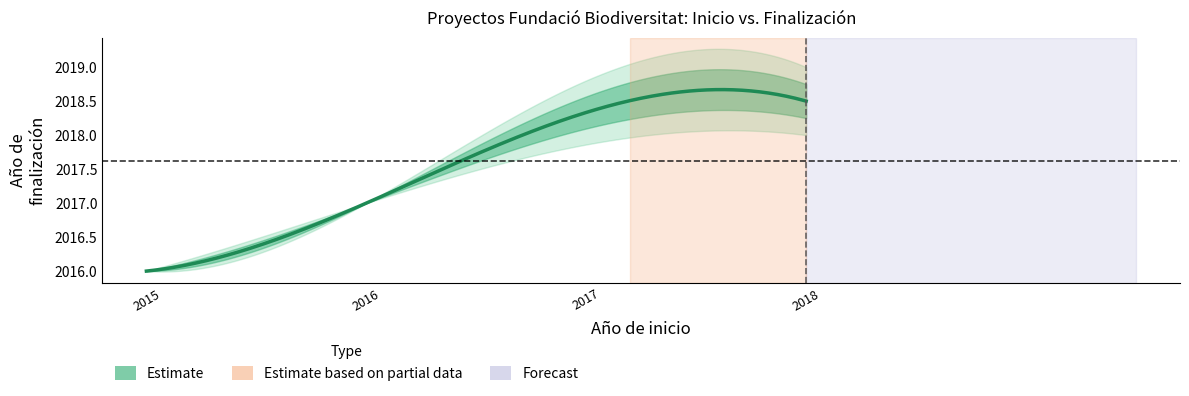

The value of Año de inicio at 2021 is 2021. True or false?

True